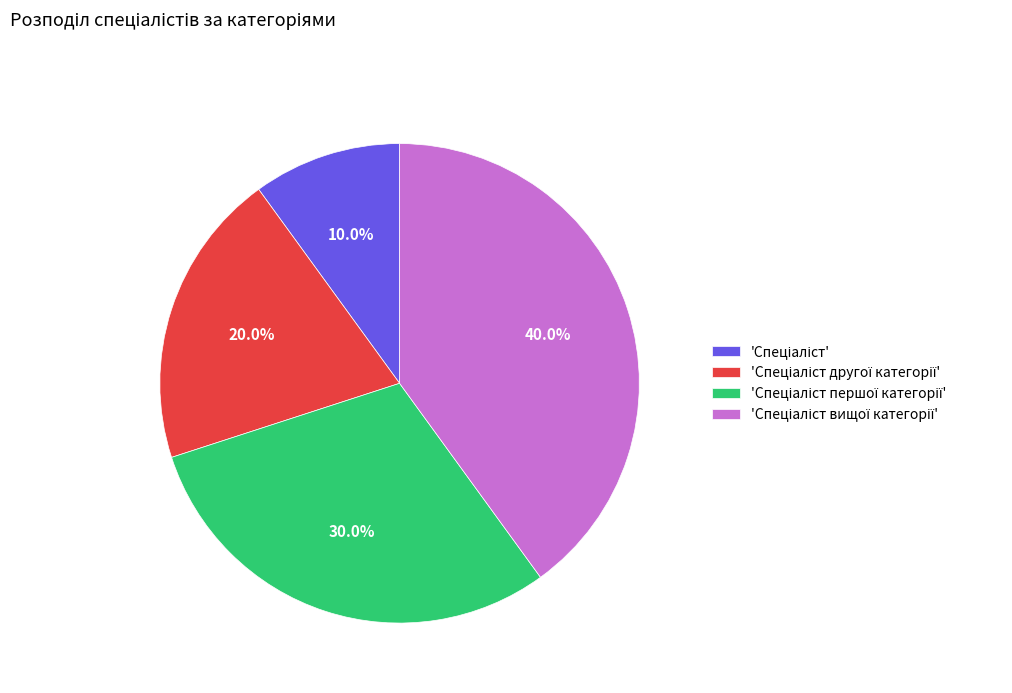

How many slices are in this pie chart?

4